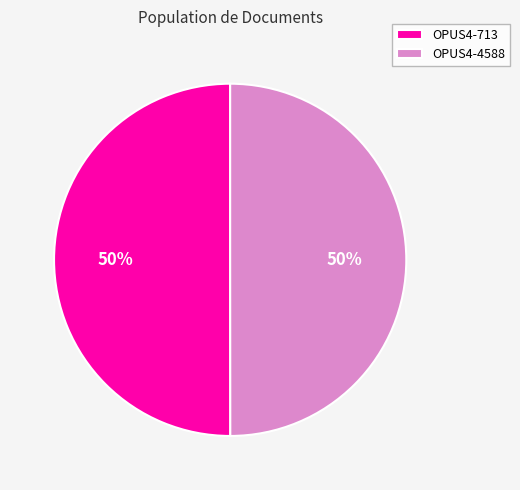

Do OPUS4-4588 and OPUS4-713 together represent more than half of the pie?

Yes